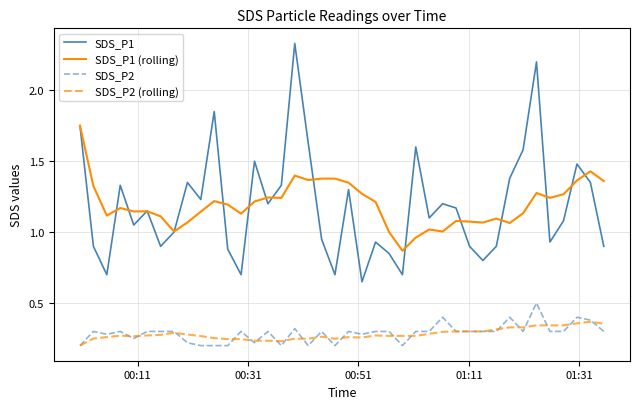

How many lines are shown in the chart?

4